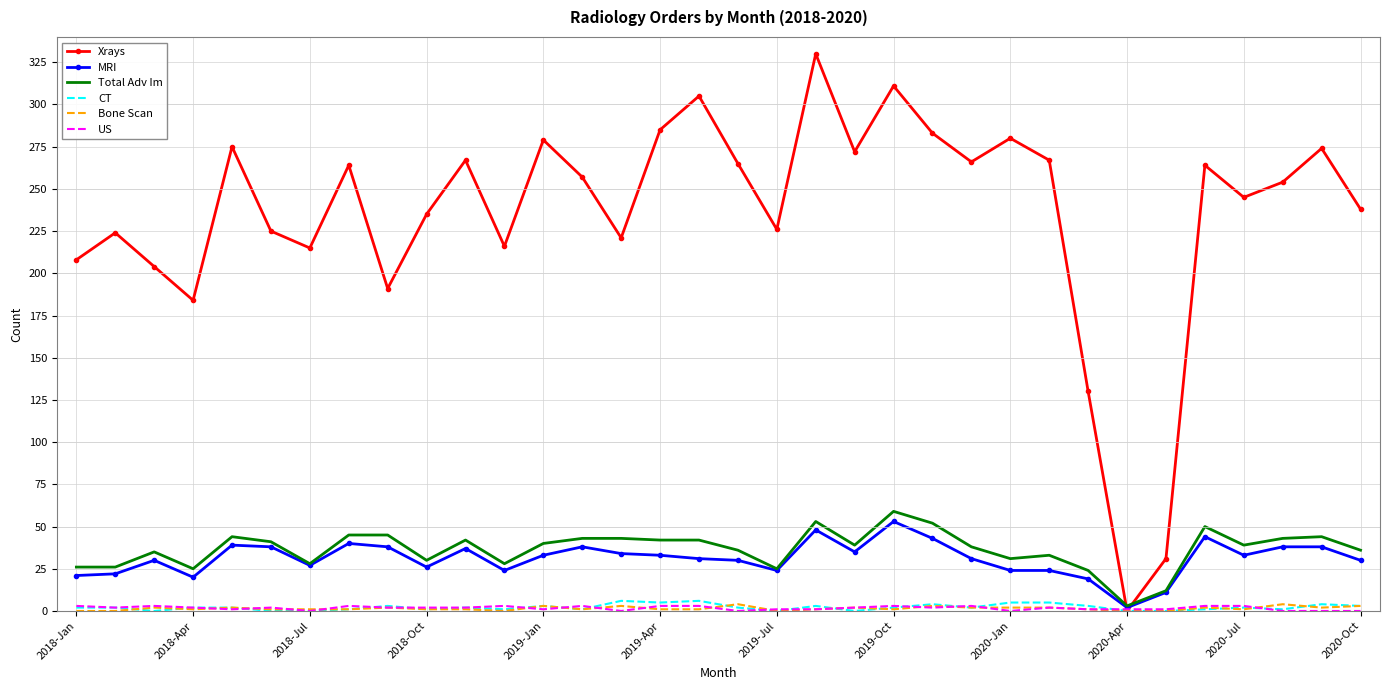

Which series has the largest range (max minus min)?

Xrays